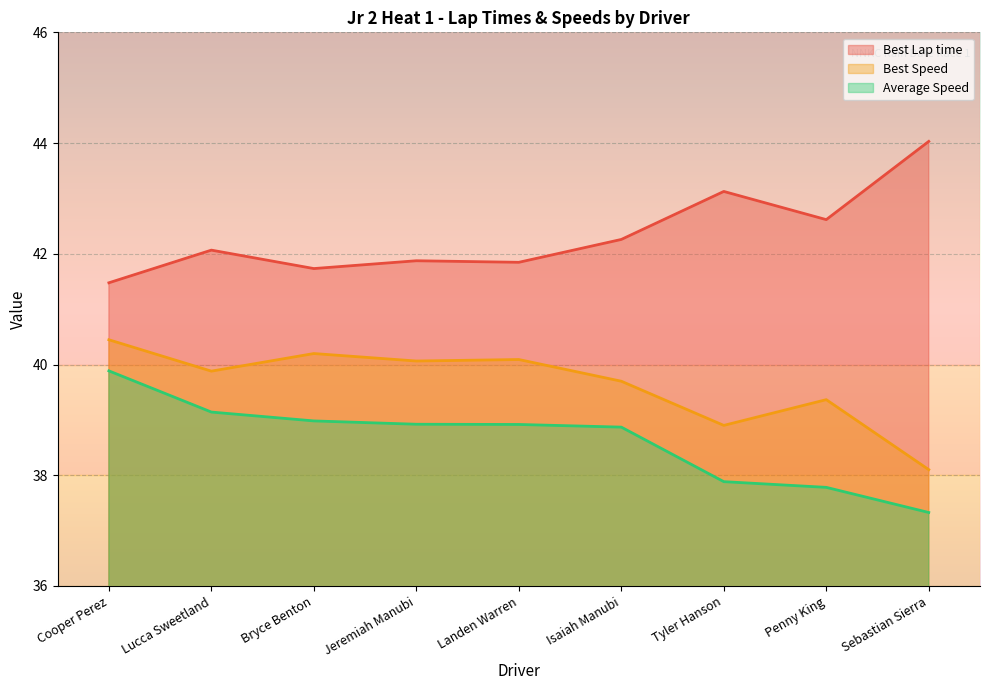

Is it true that Average Speed equals 39.9 at Cooper Perez?

True